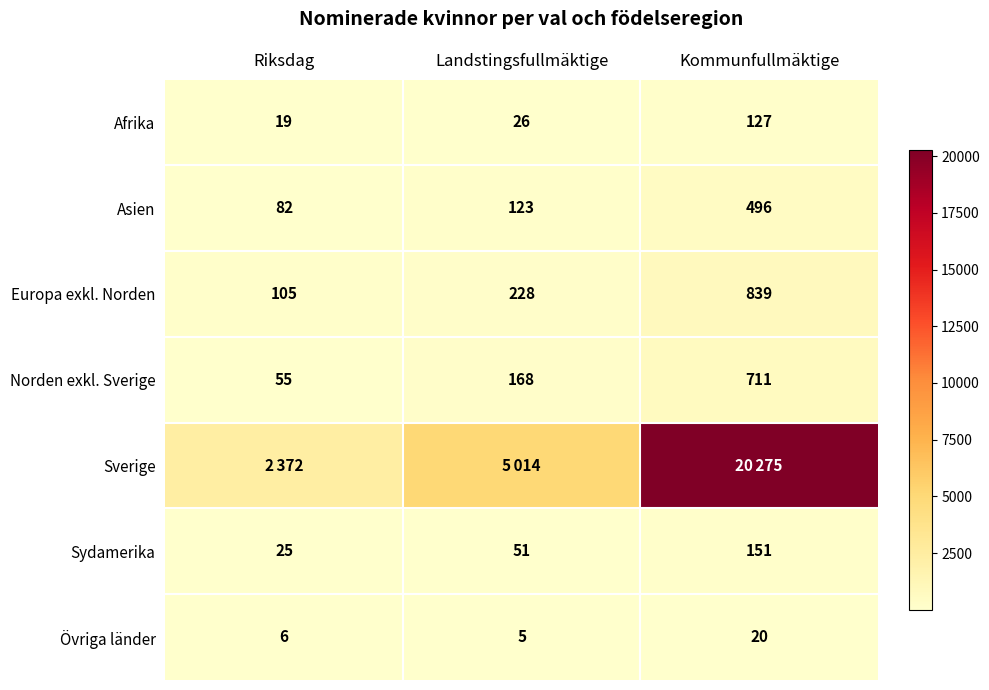

How many values in the Asien series are below 123?

1